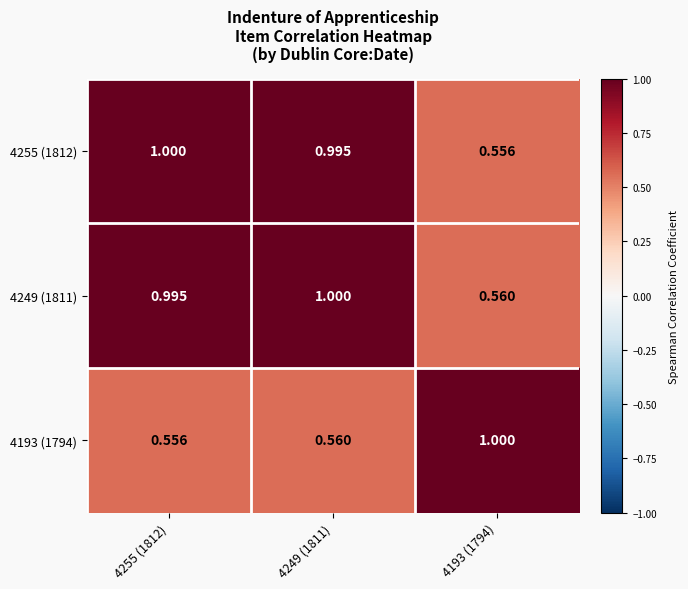

Which series has the largest total across all categories?

4249 (1811)